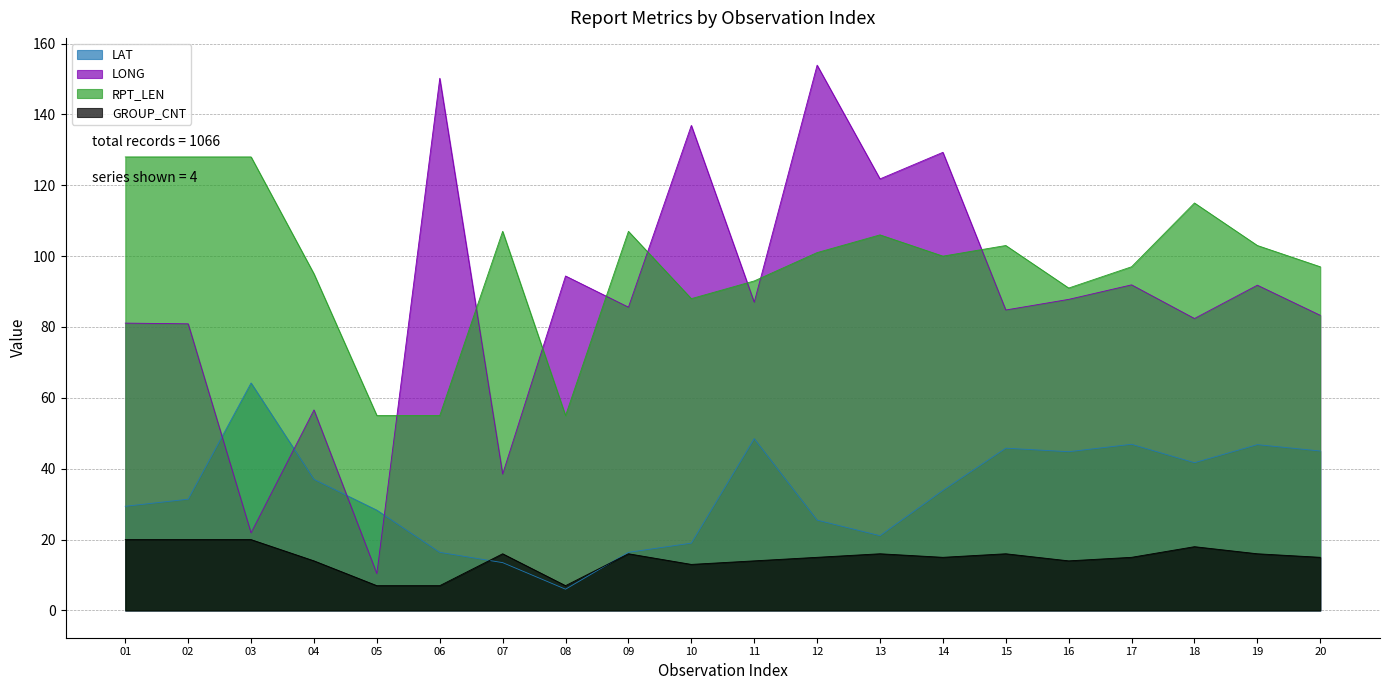

Where is the first local minimum for GROUP_CNT?

08